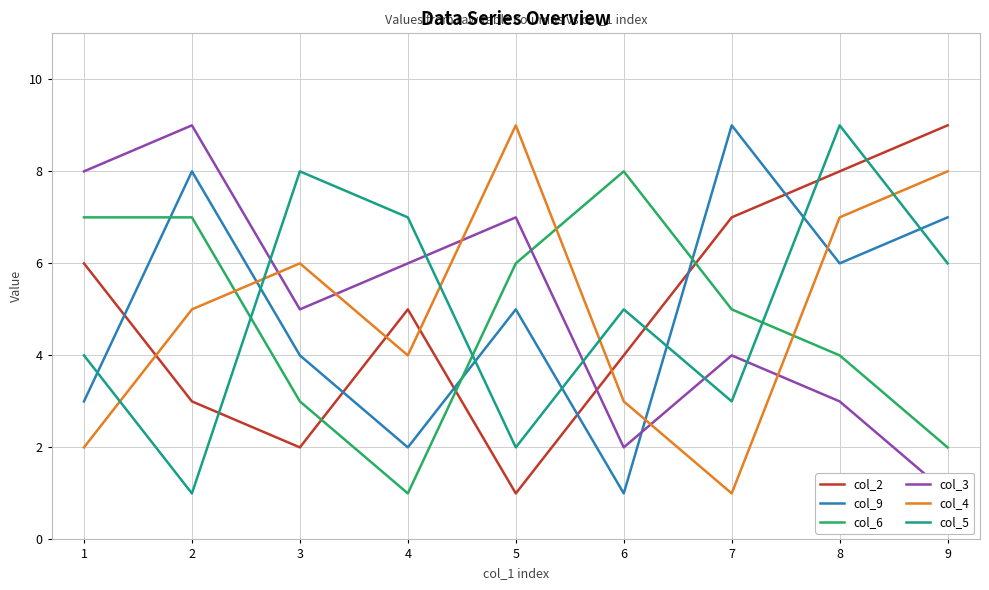

True or false: col_3 has a value of 8 at 1.

True